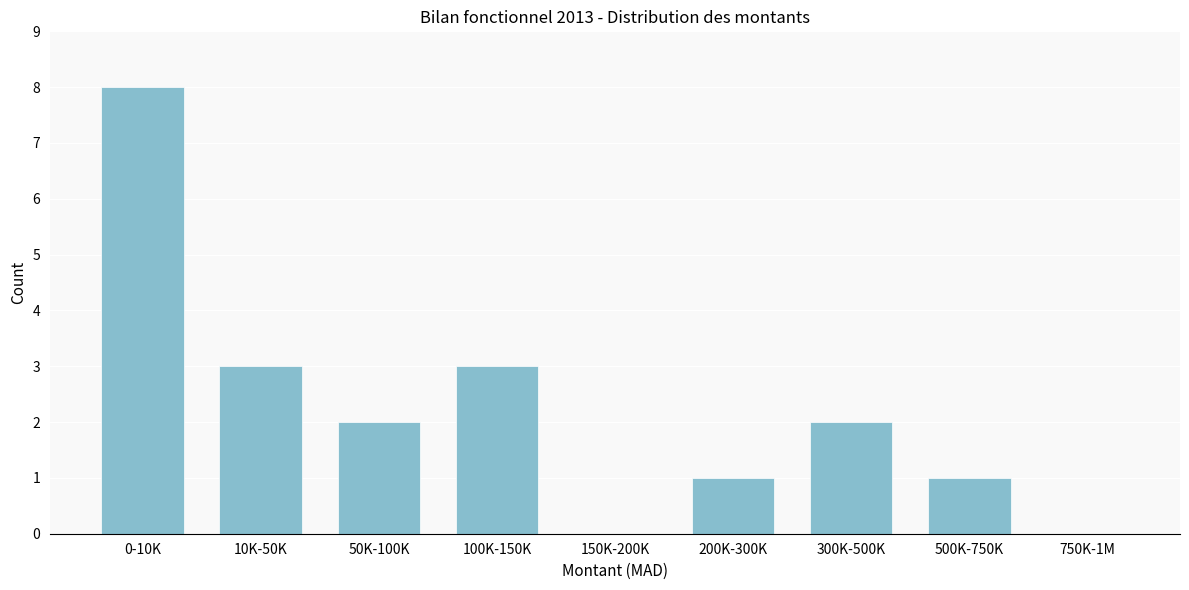

Reading left to right, transcribe all the data shown in this chart.

0-10K=8	10K-50K=3	50K-100K=2	100K-150K=3	150K-200K=0	200K-300K=1	300K-500K=2	500K-750K=1	750K-1M=0